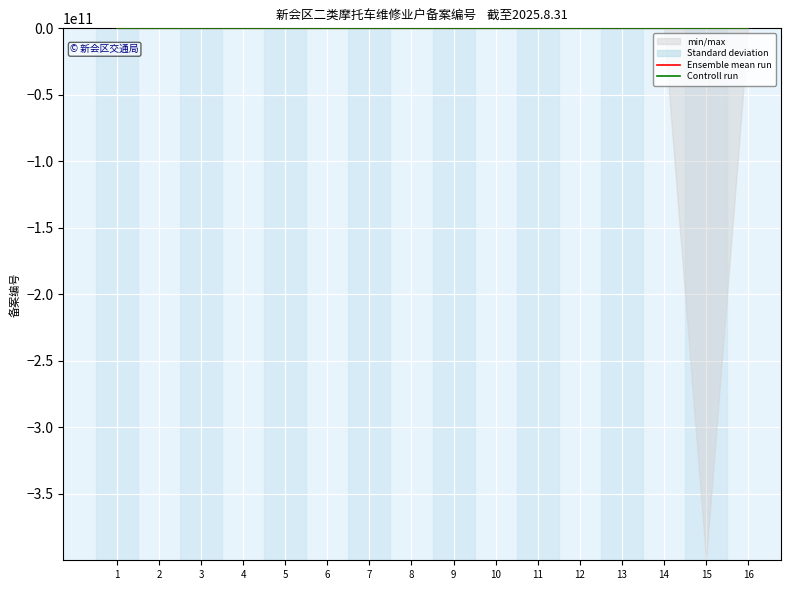

Which series has the largest range (max minus min)?

Ensemble mean run